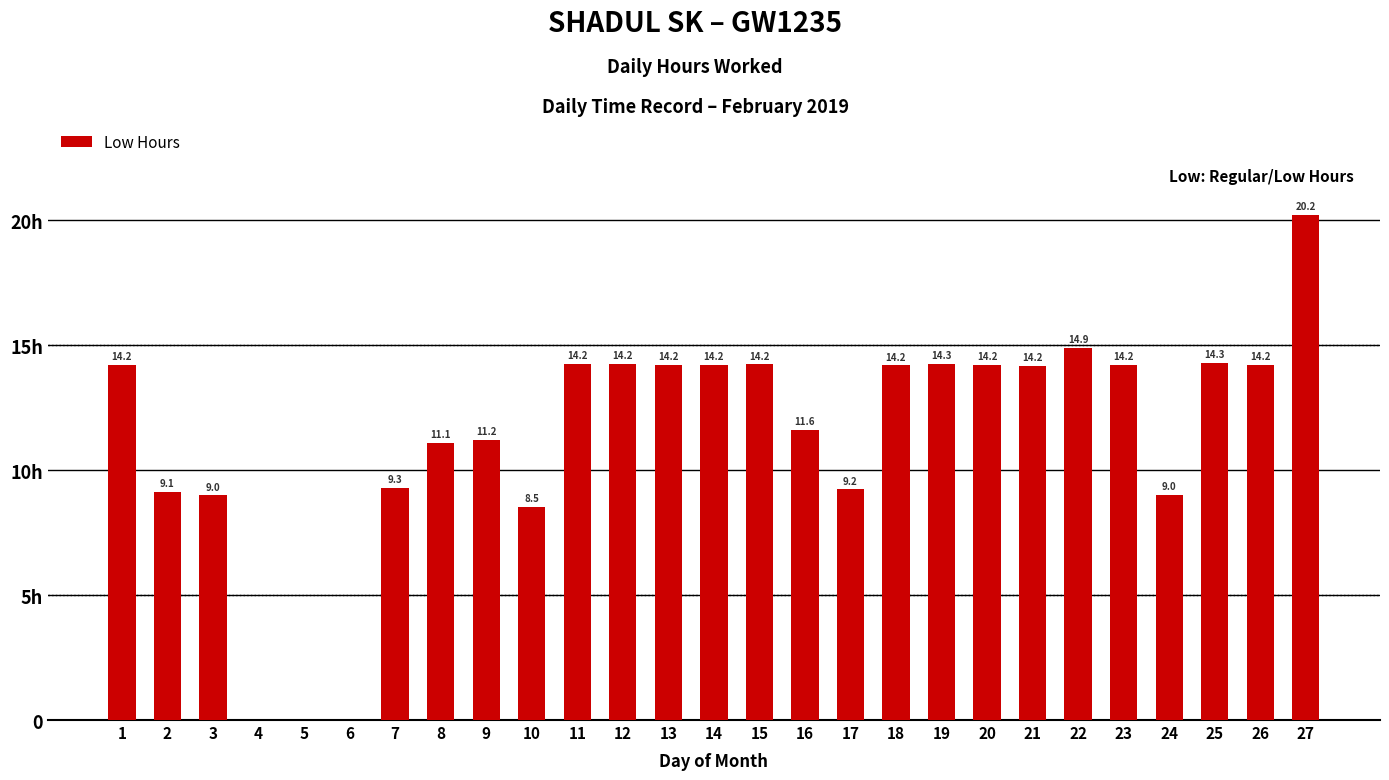

Are the bars horizontal?

No